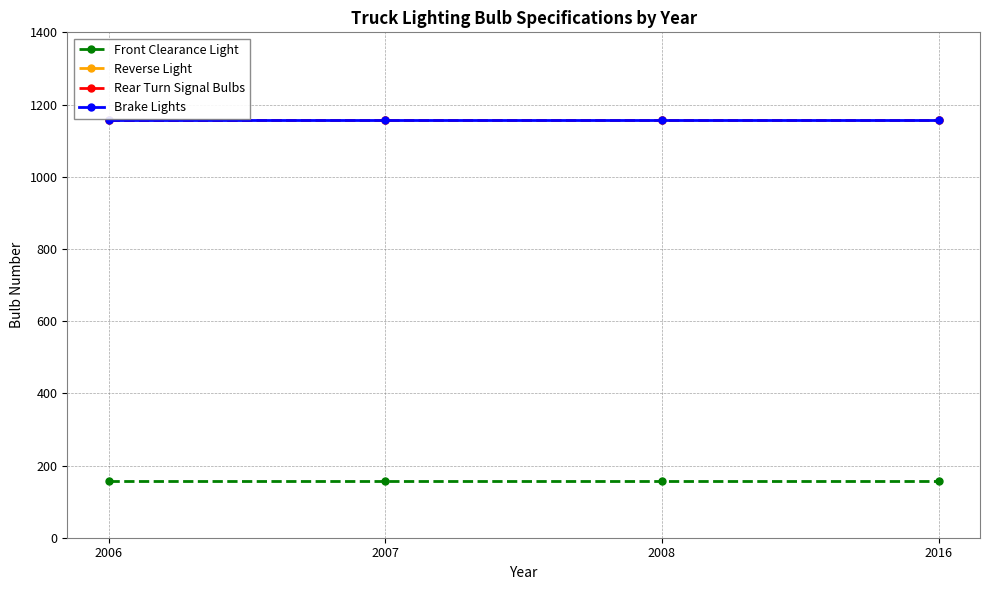

Reading left to right, extract all data points from this chart.

Front Clearance Light: 158	158	158	158
Reverse Light: 1156	1156	1156	1156
Rear Turn Signal Bulbs: 1156	1156	1156	1156
Brake Lights: 1157	1157	1157	1157